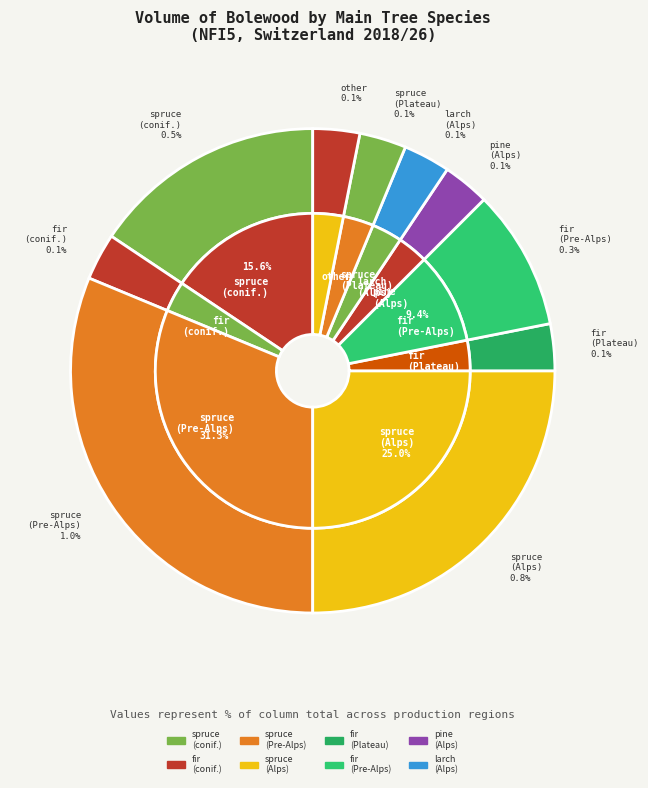

Which slice is the largest?

Pre-Alps spruce